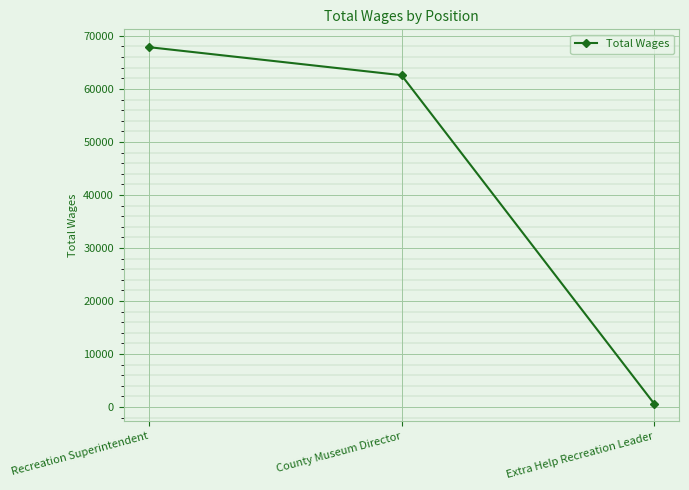

True or false: the data shows 21924 at County Museum Director.

False